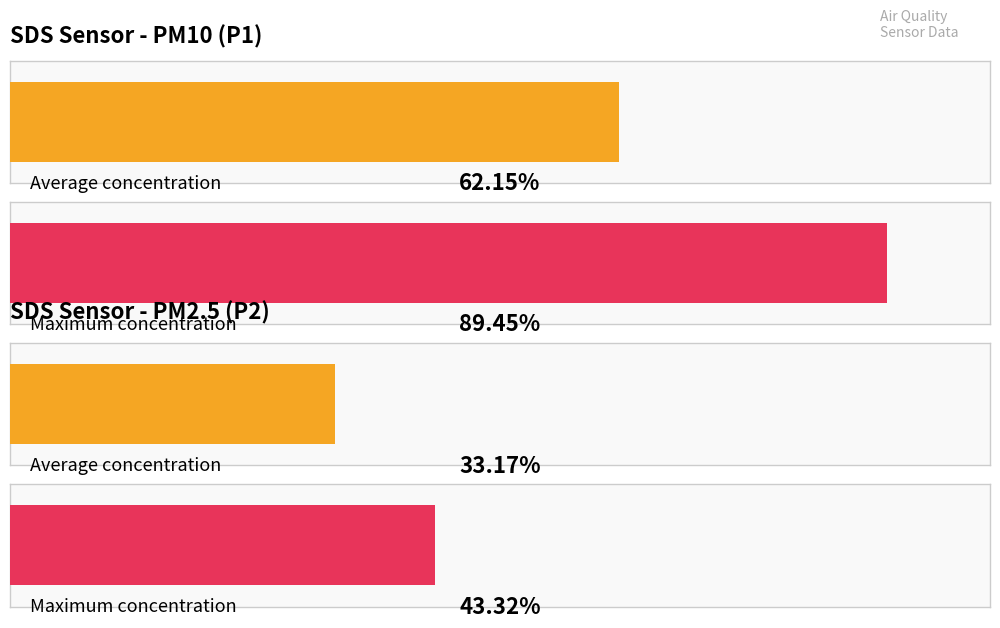

Which series has the largest total across all categories?

SDS_P1